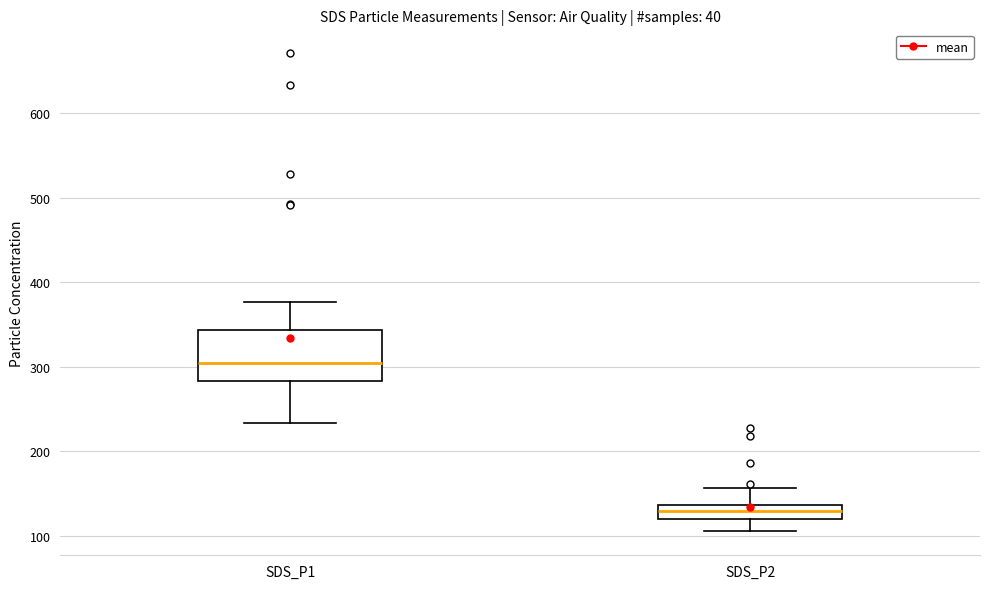

Which box has the lowest median line?

SDS_P2